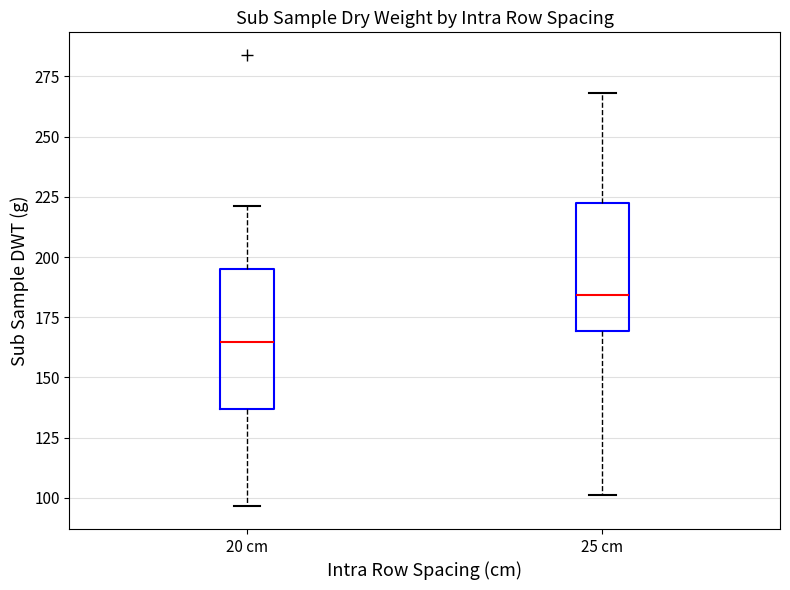

Reading left to right, read every box against the y-axis: the position of its median line, the range the box covers, and the ends of its whiskers. The values are not printed on the chart, so give them approximately, as read against the axis.

20 cm: median 165, box 135 to 195, whiskers 95 to 220
25 cm: median 185, box 170 to 220, whiskers 100 to 270